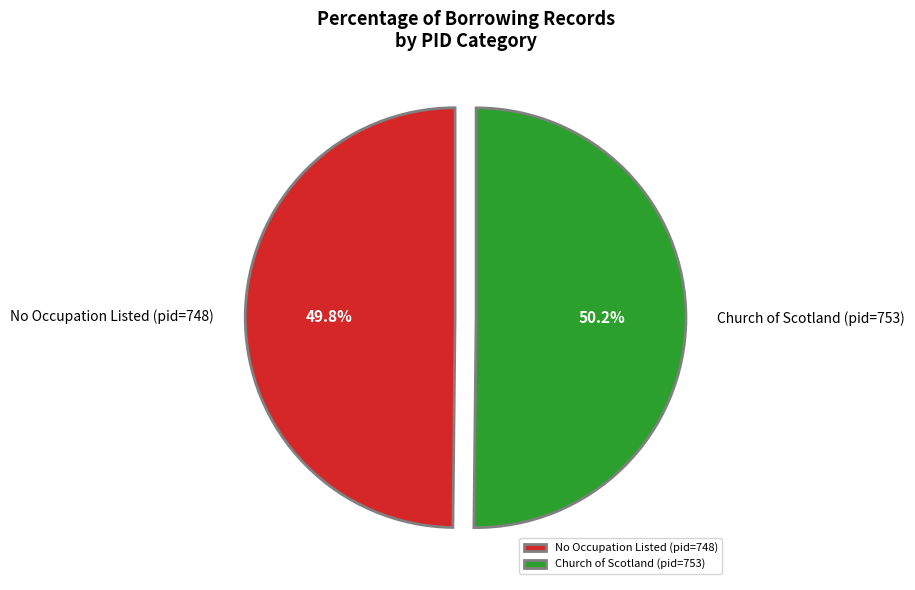

Combined, do Church of Scotland (pid=753) and No Occupation Listed (pid=748) account for over 50%?

Yes